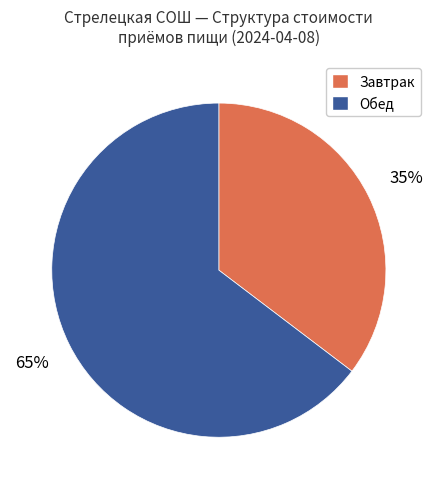

Does any single category account for the majority?

Yes